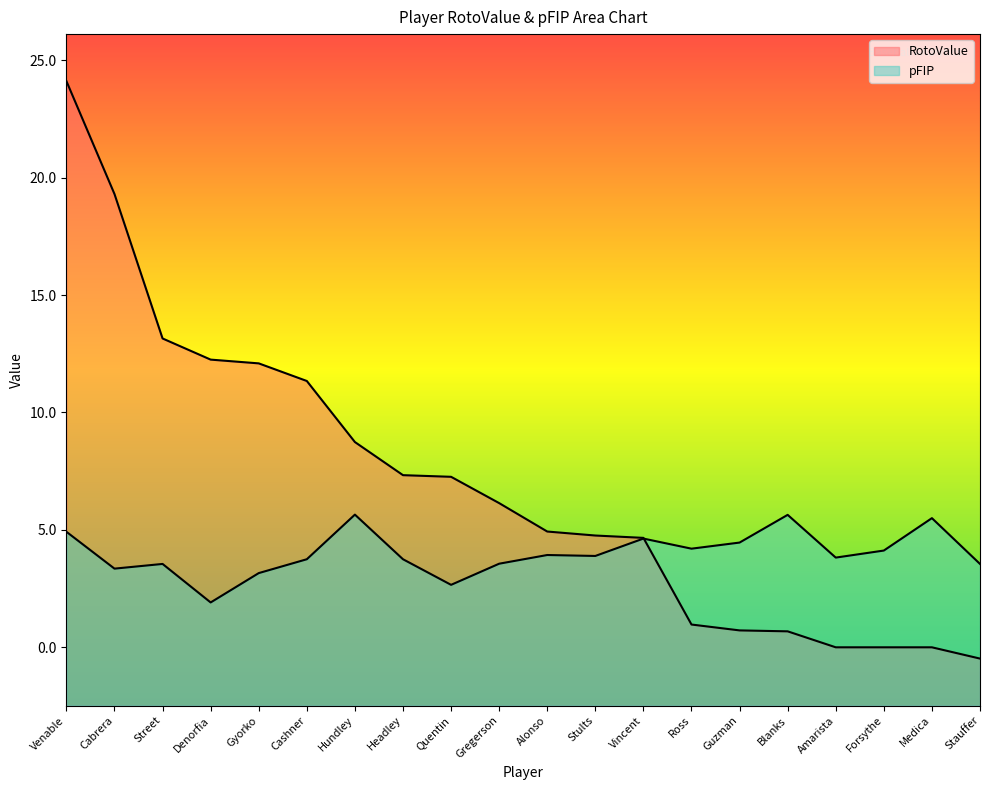

At which label is RotoValue closest to 11?

Cashner